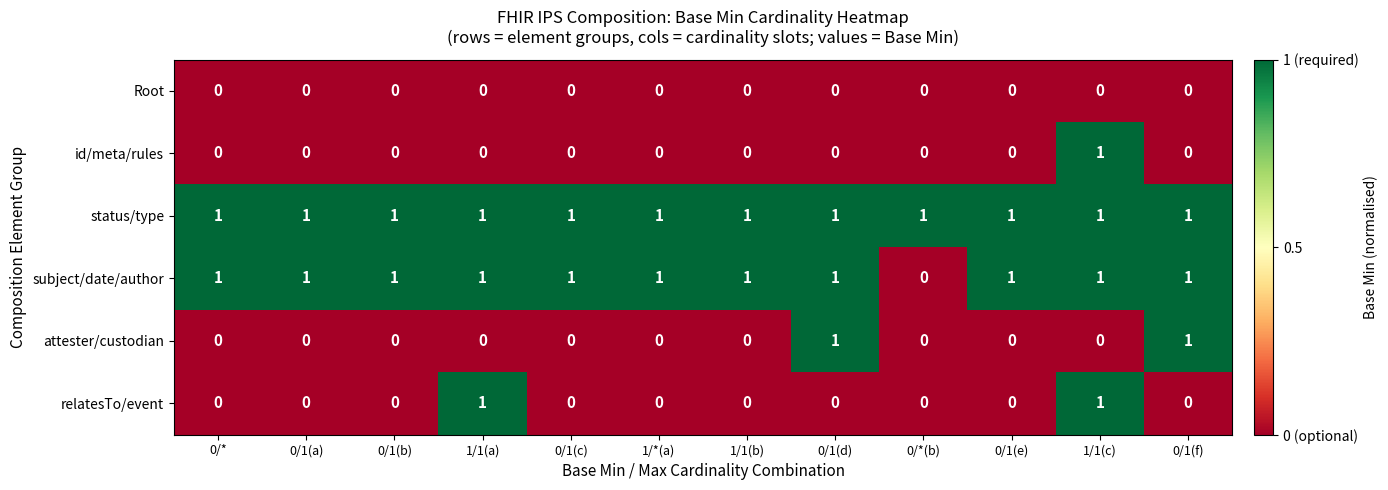

The relatesTo/event series shows 0 at 0/1(c). True or false?

True